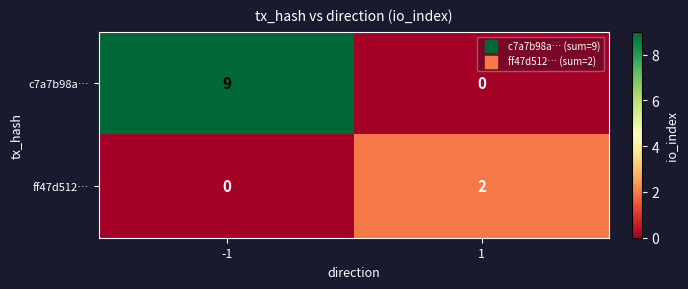

Reading right to left, list all the values displayed in this chart.

c7a7b98a…: 0	9
ff47d512…: 2	0